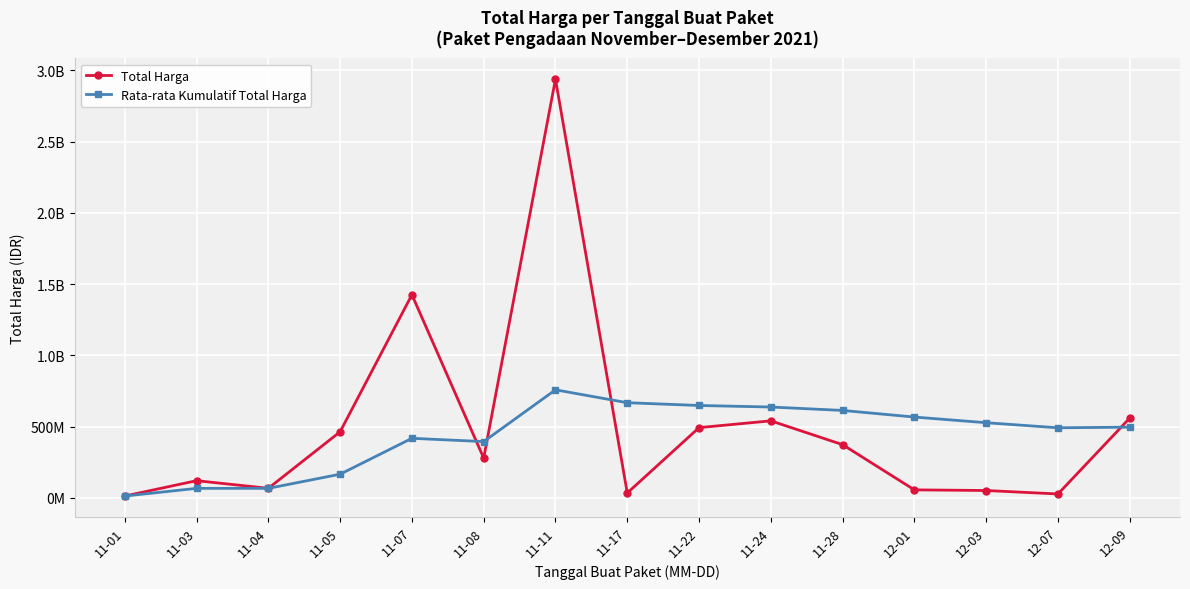

True or false: Rata-rata Kumulatif Total Harga has more than 2 interior local peaks.

False